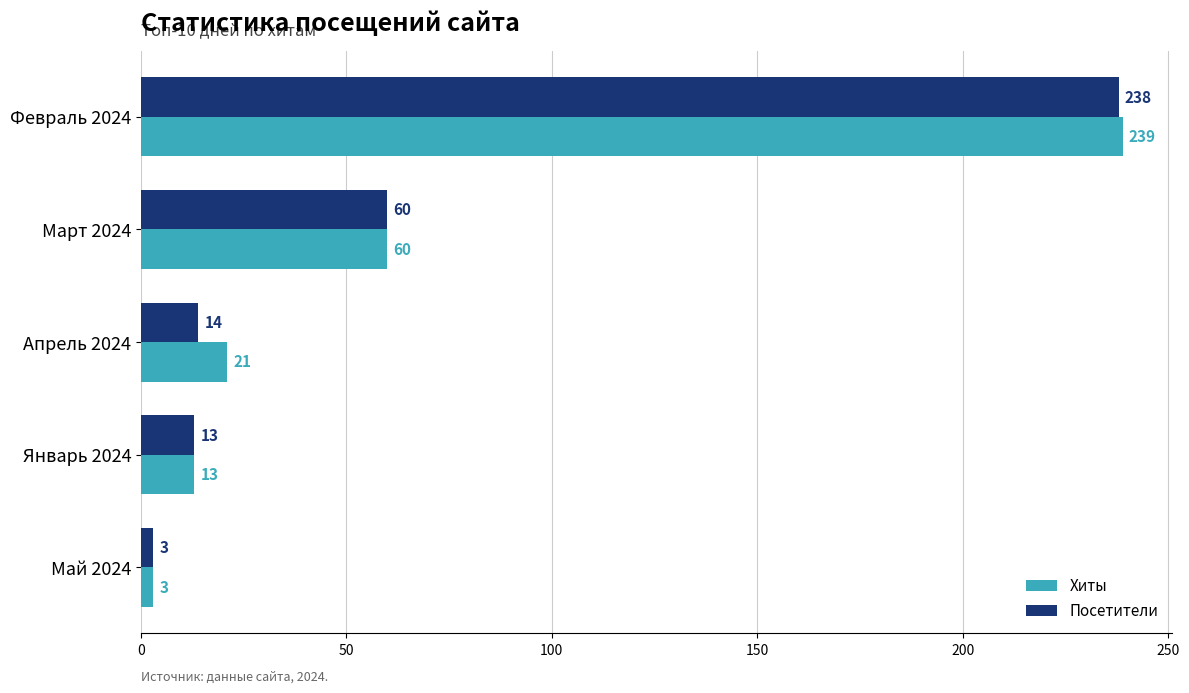

List the series in order of their peak value, lowest first.

Посетители, Хиты